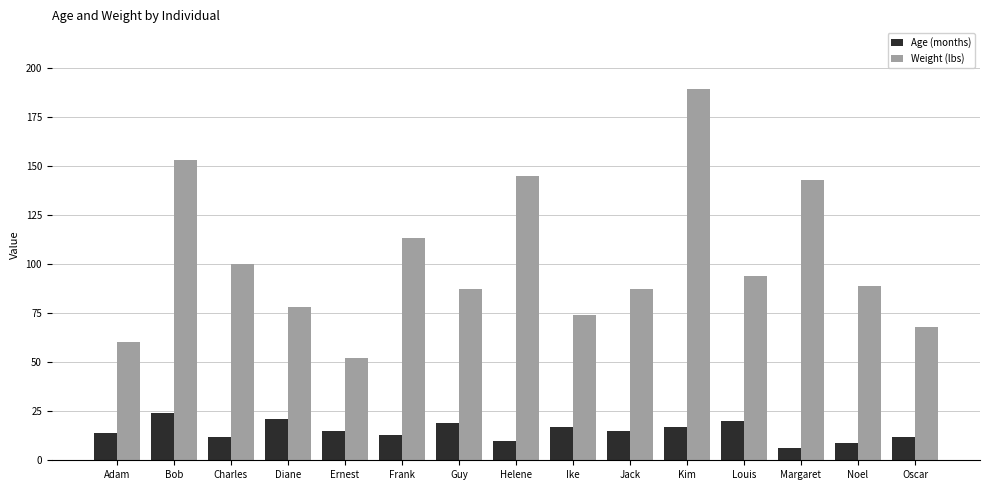

True or false: Weight (lbs) has a value of 26 at Charles.

False